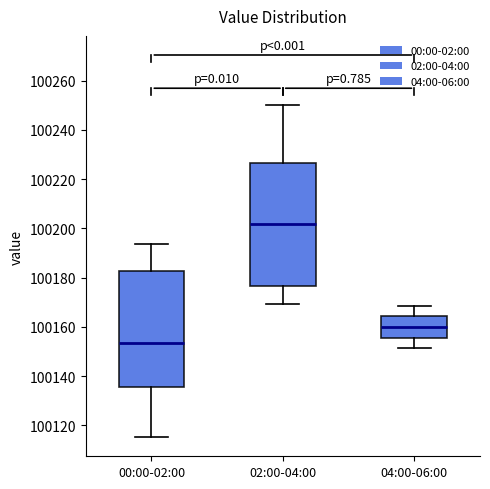

Which box is the tallest, from its lower edge to its upper edge?

02:00-04:00